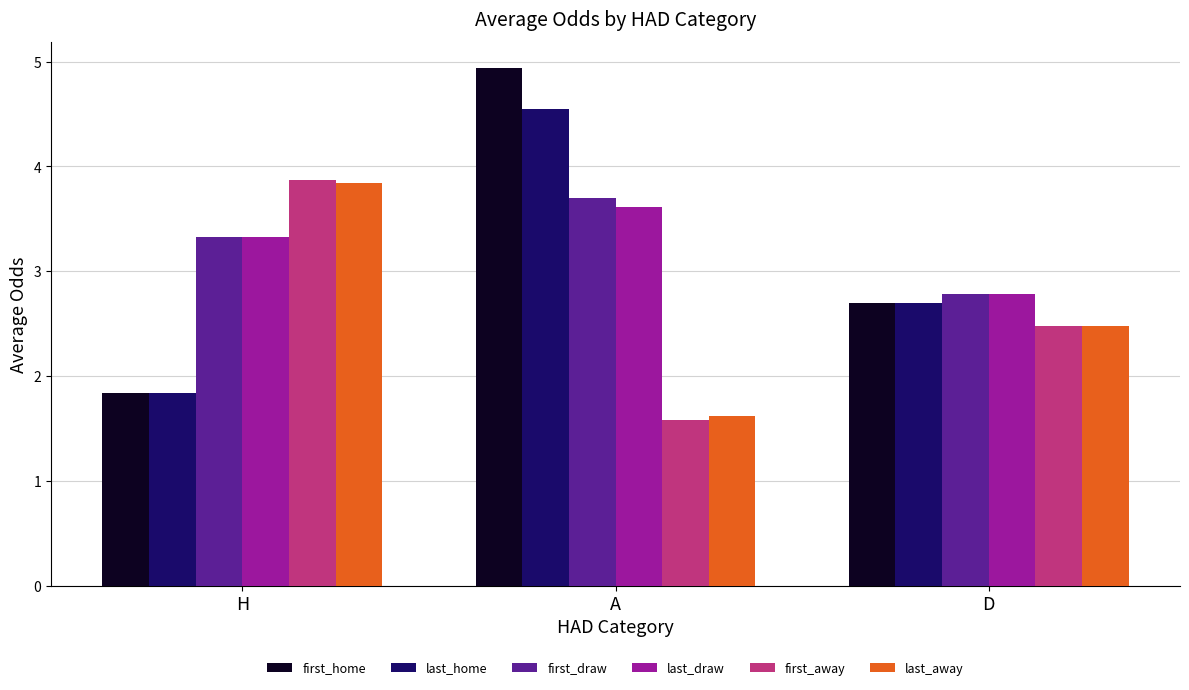

What is the average value of the first_draw series?

3.3